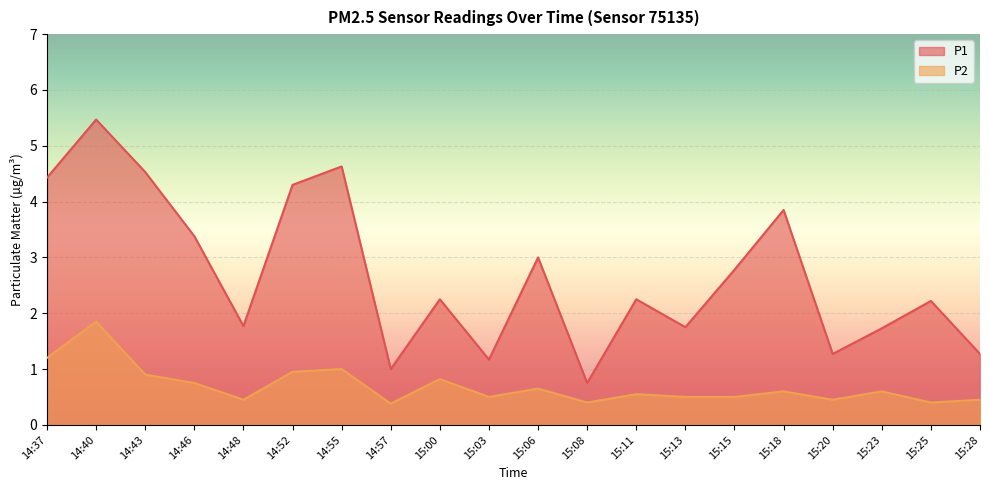

What is the sum of all P2 values?

13.9